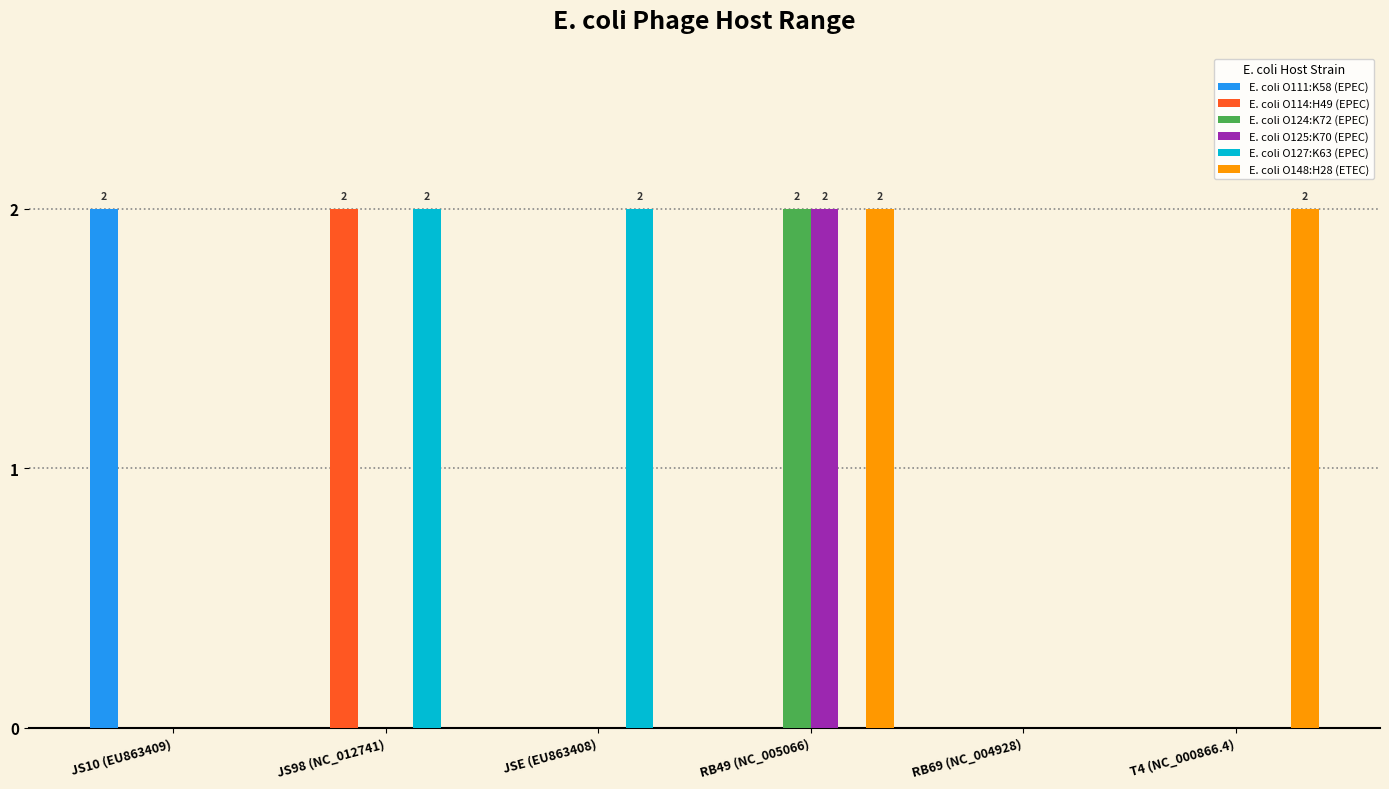

True or false: E. coli O148:H28 (ETEC) has a value of 0 at JS10 (EU863409).

True